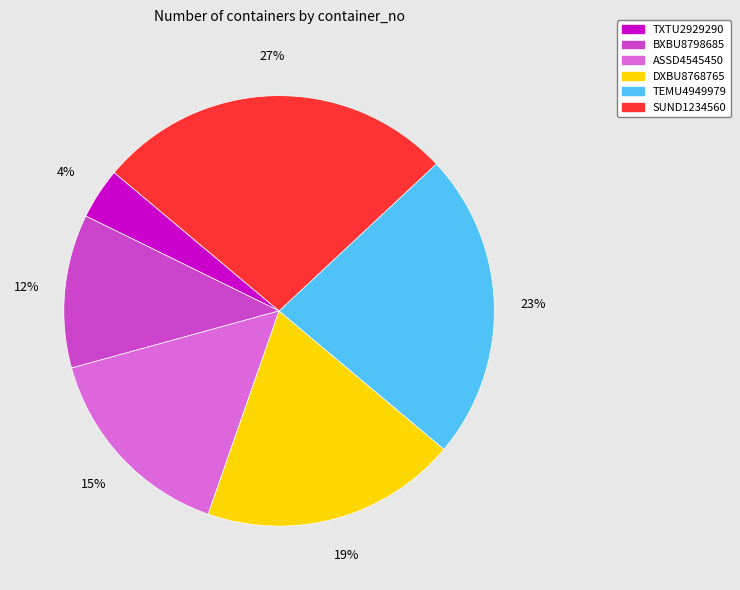

Rank the categories by value from lowest to highest.

TXTU2929290, BXBU8798685, ASSD4545450, DXBU8768765, TEMU4949979, SUND1234560